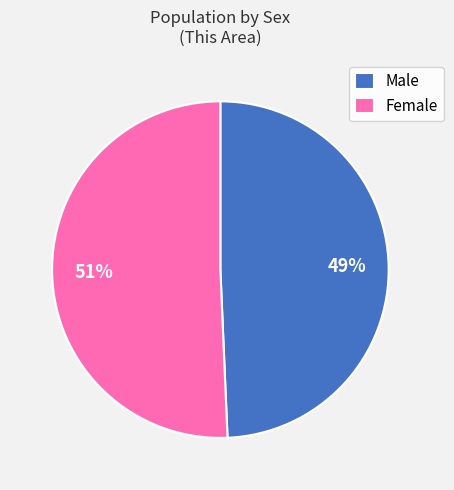

Which slice is the smallest?

Male